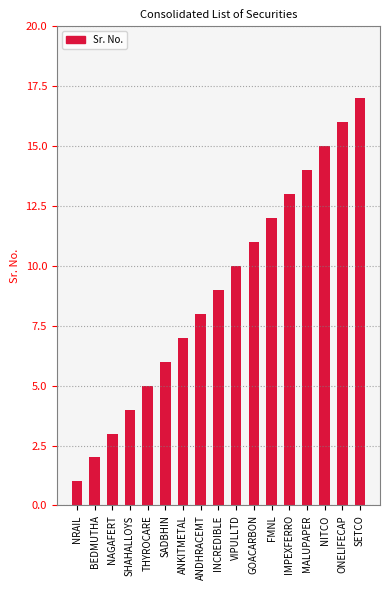

The chart shows a value of 7 at GOACARBON. True or false?

False